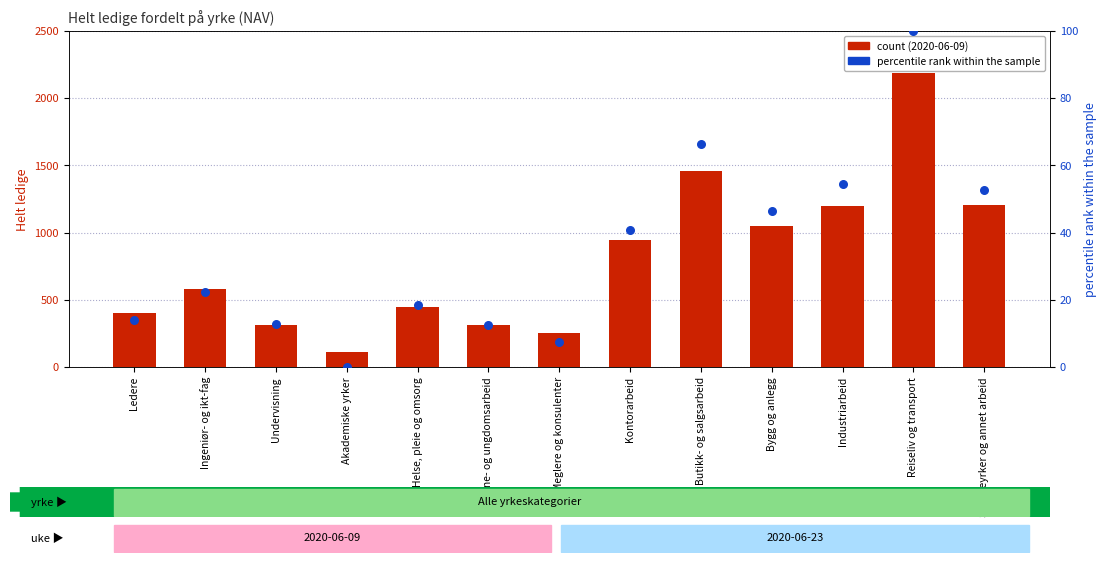

What is the total value across all series at Ledere?

416.0